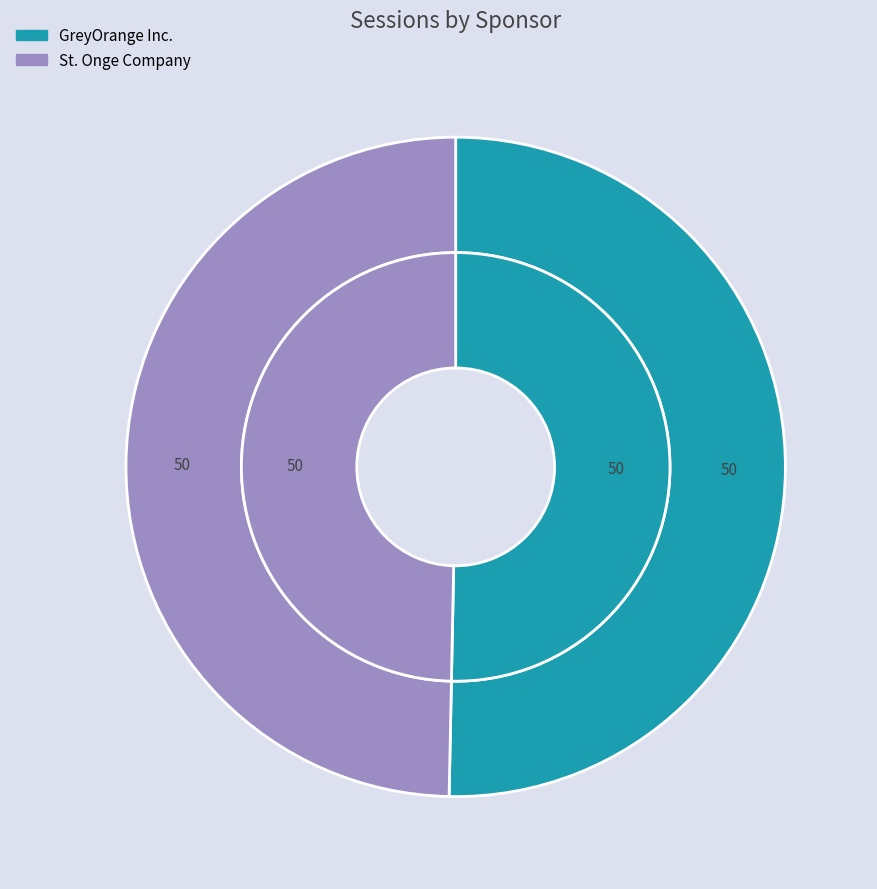

Between St. Onge Company and GreyOrange Inc., which is larger?

GreyOrange Inc.